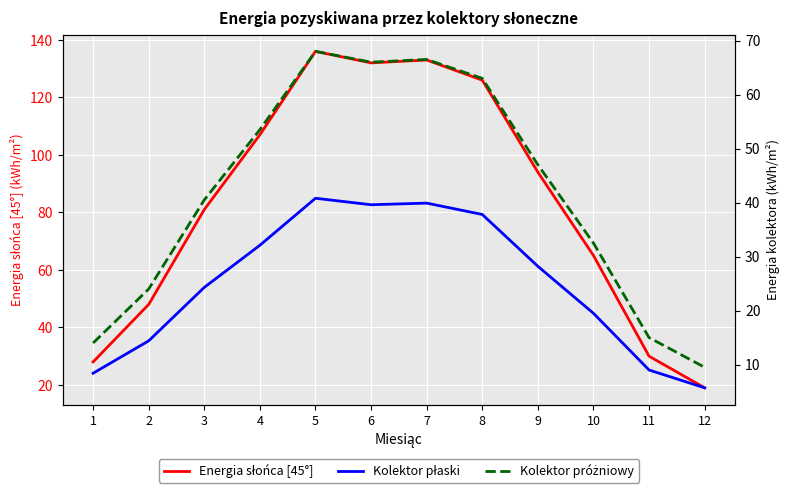

At 3, list the series in order from smallest to largest.

Kolektor płaski, Kolektor próżniowy, Energia słońca [45°]